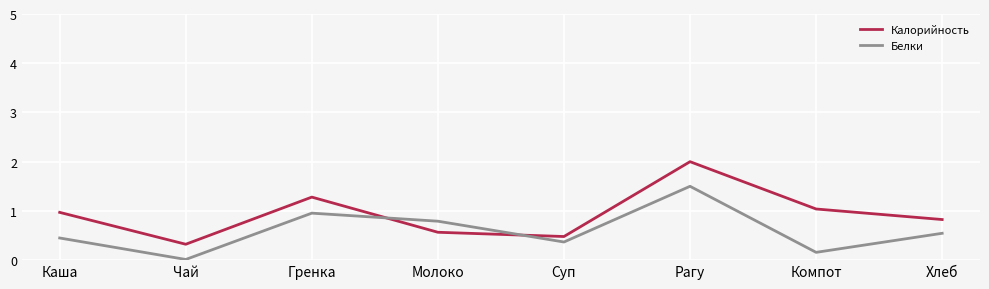

At which category is the sum across all series the highest?

Рагу